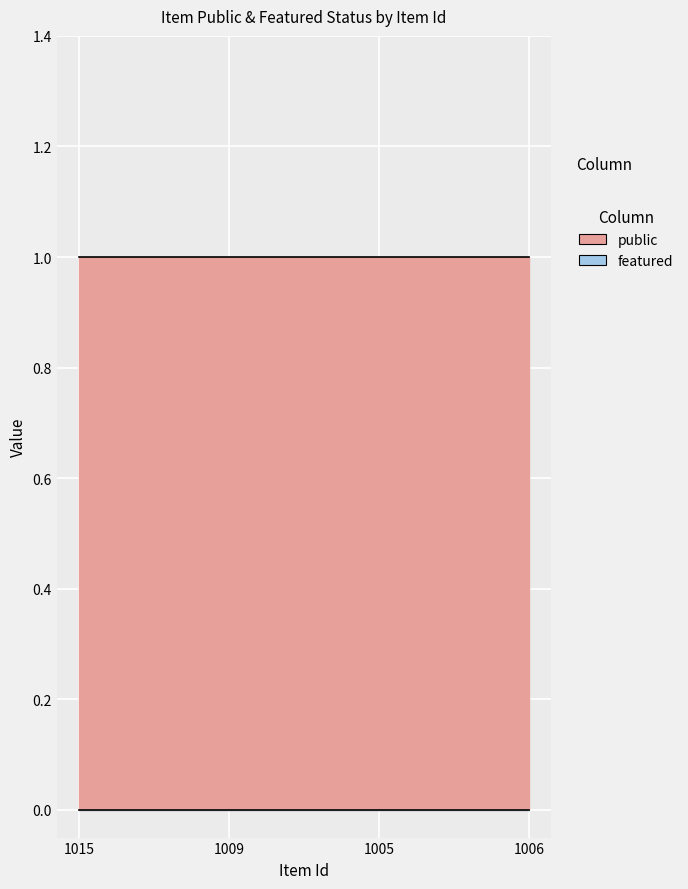

What are all the series names shown in the legend?

public, featured